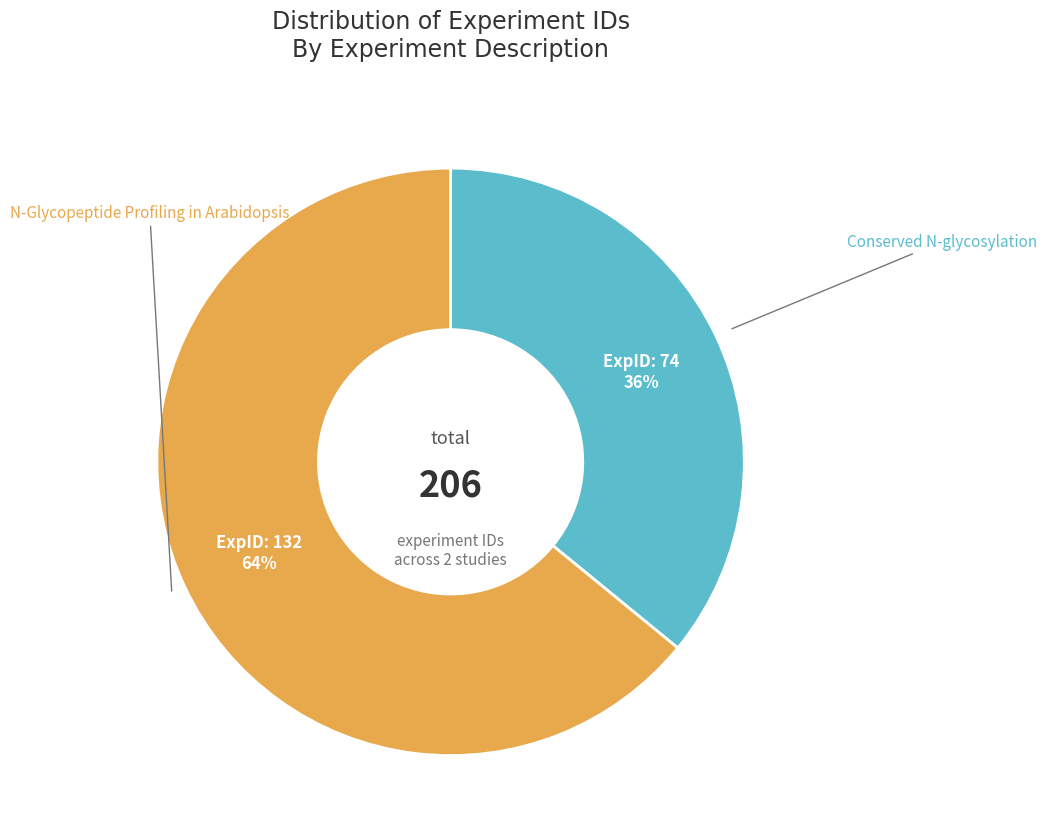

To the nearest percent, what is the difference between the largest and smallest slice percentages?

28%